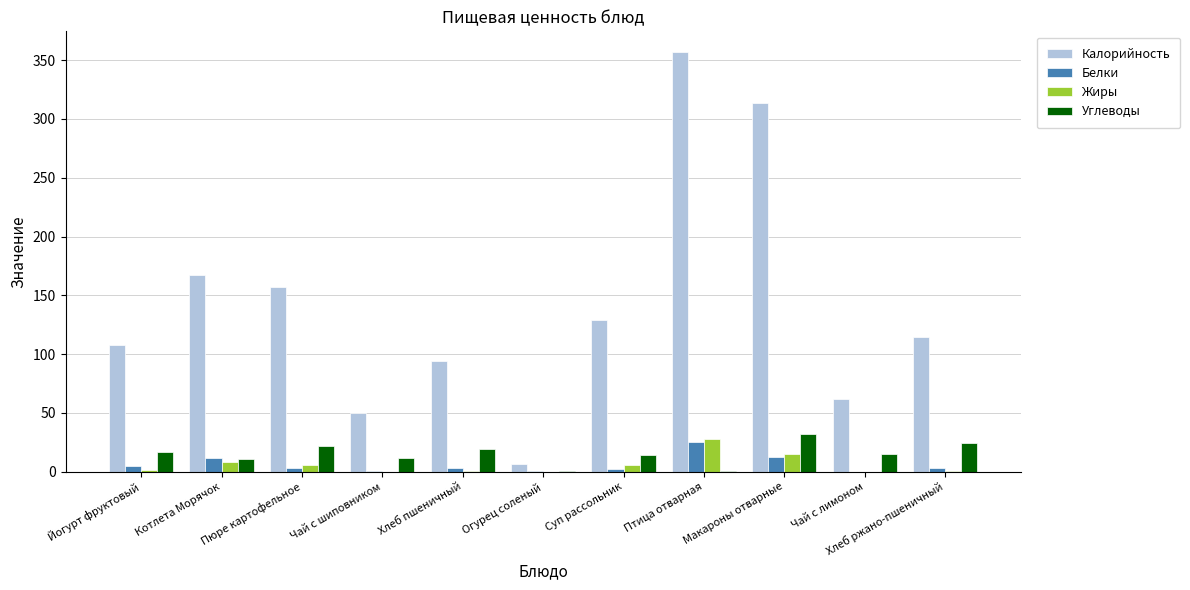

Is it true that Углеводы equals 47.4 at Макароны отварные?

False